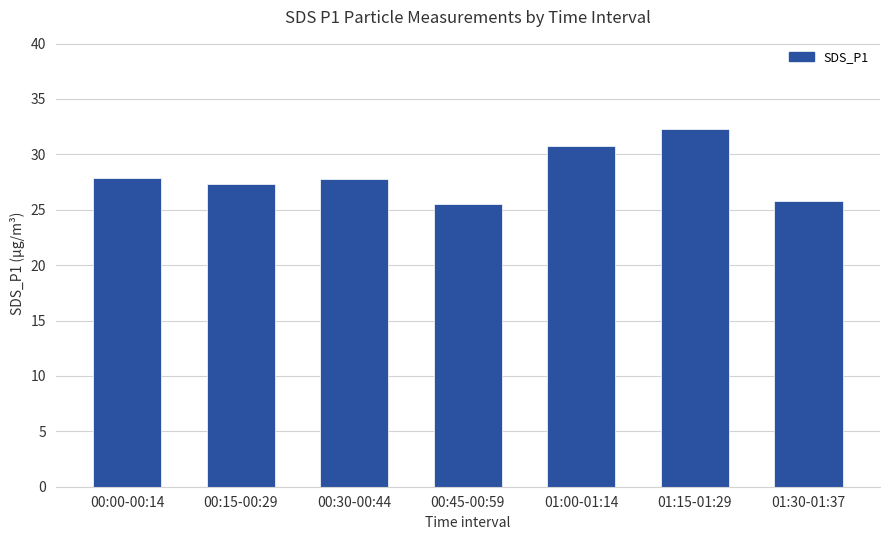

What is the smallest value displayed?

25.5